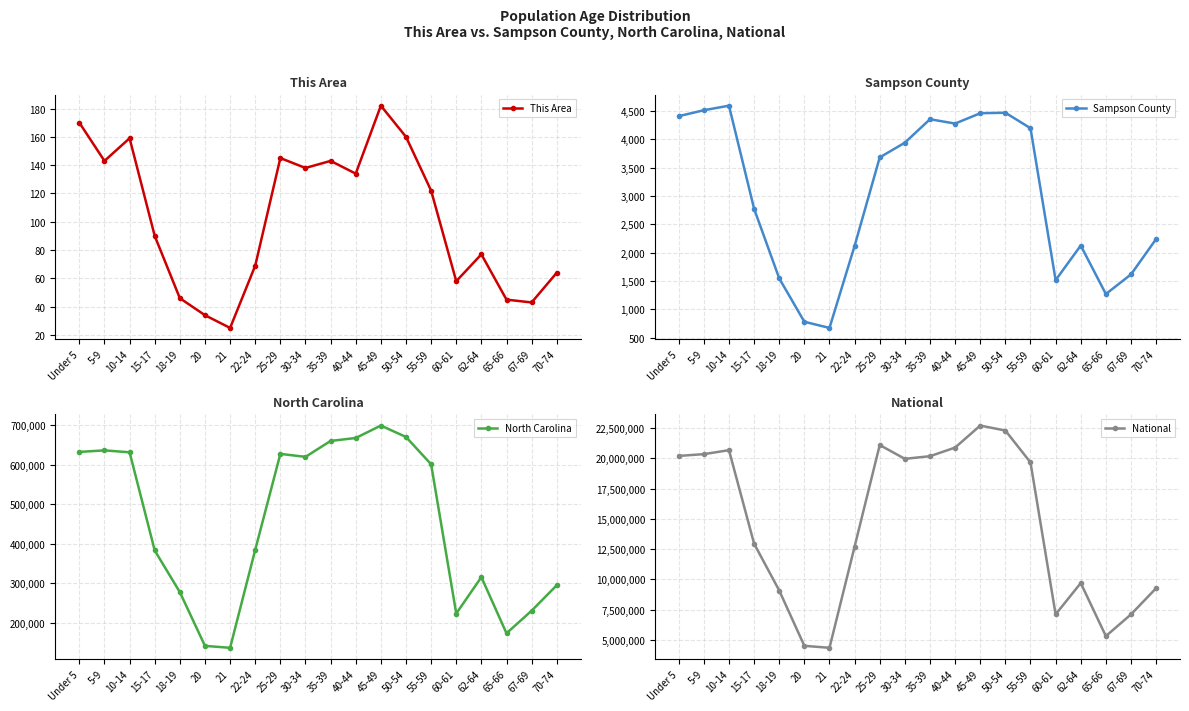

Rank the categories by Sampson County value from lowest to highest.

21, 20, 65-66, 60-61, 18-19, 67-69, 22-24, 62-64, 70-74, 15-17, 25-29, 30-34, 55-59, 40-44, 35-39, Under 5, 45-49, 50-54, 5-9, 10-14